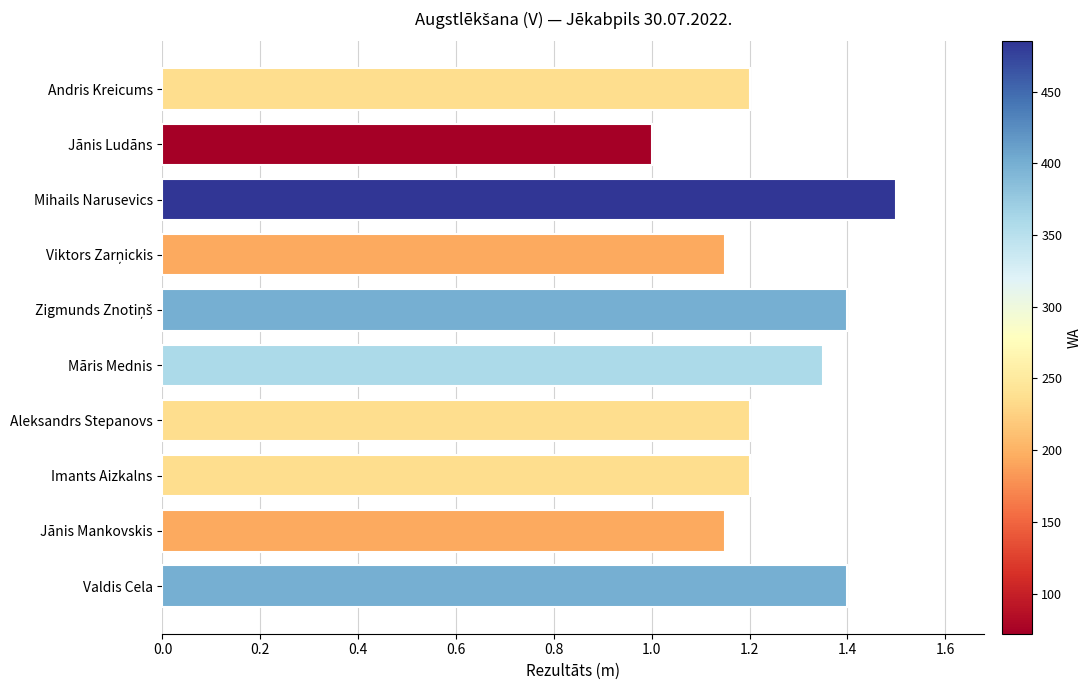

Which has a higher value, Māris Mednis or Imants Aizkalns?

Māris Mednis